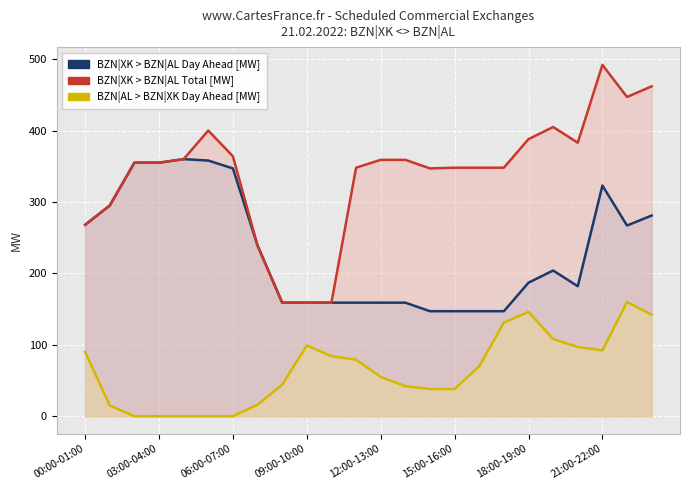

Is it true that BZN|XK > BZN|AL Day Ahead [MW] equals 72 at 03:00-04:00?

False